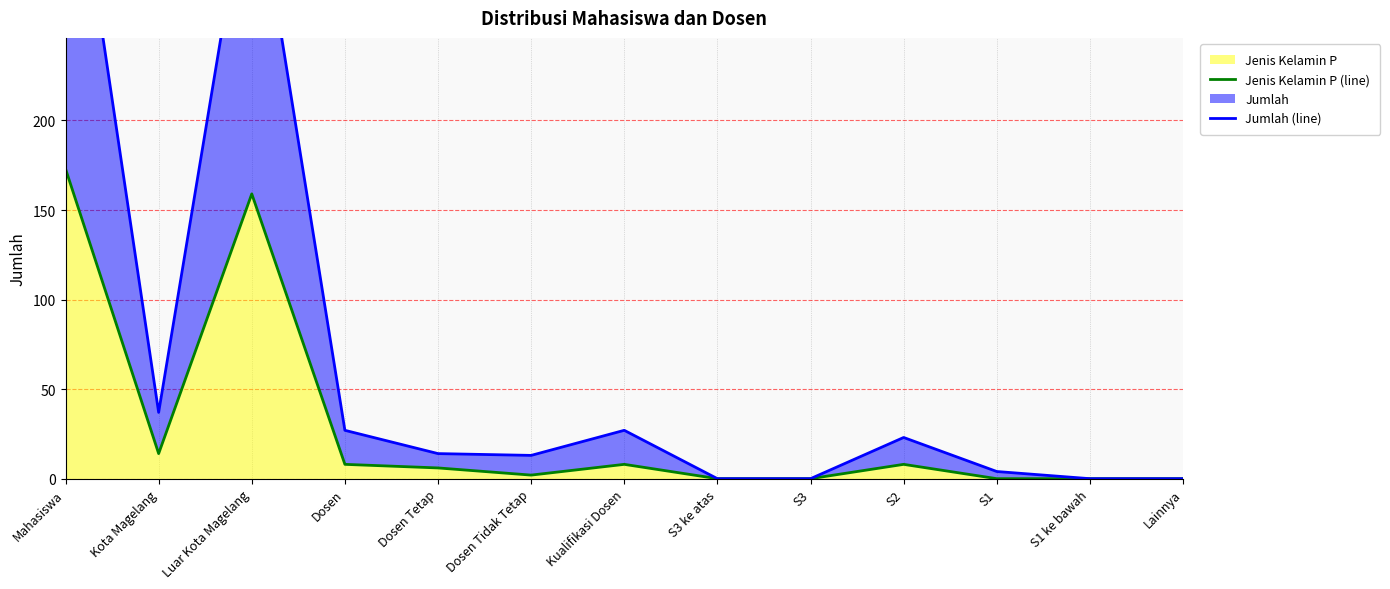

What is the average value of the Jumlah (line) series?

68